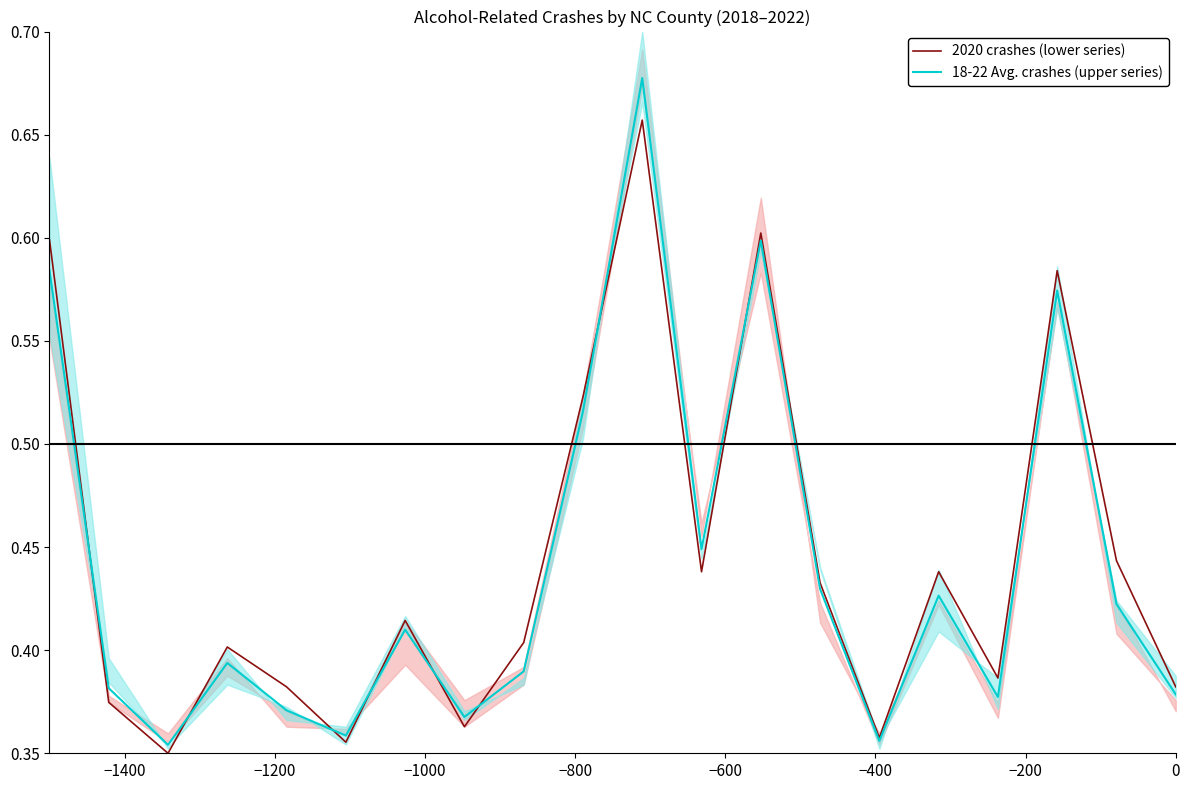

After their last crossing, which series has the higher values: 18-22 Avg. crashes (upper series) or 2020 crashes (lower series)?

2020 crashes (lower series)